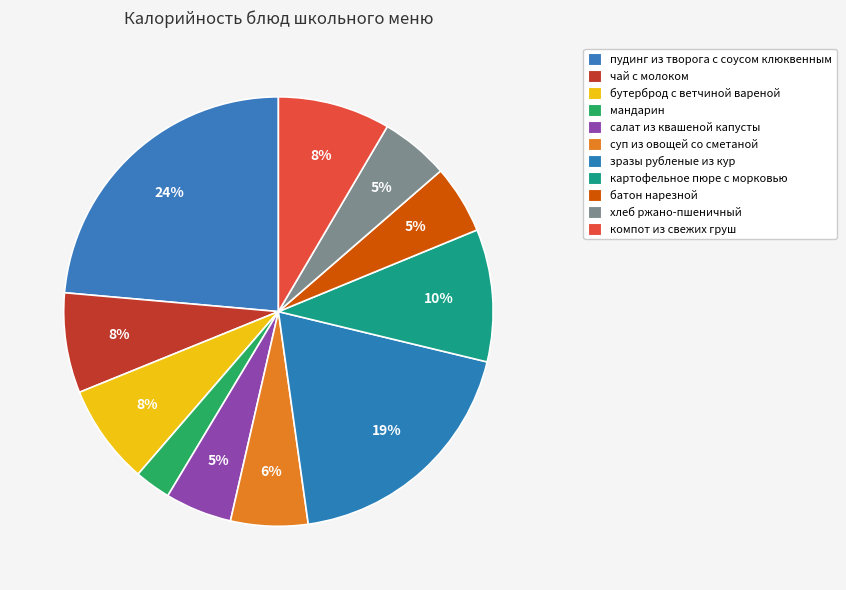

How many segments does this pie chart have?

11